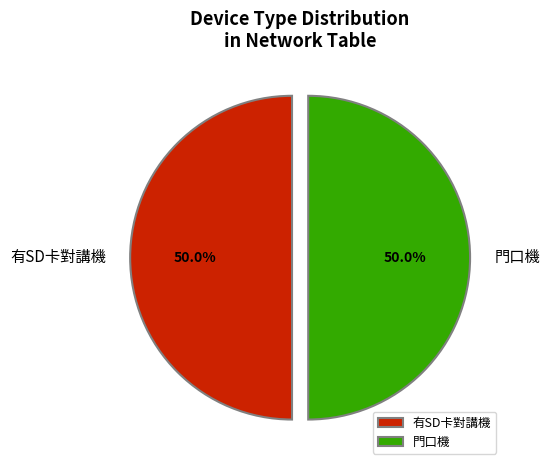

Is the sum of 有SD卡對講機 and 門口機 greater than half?

Yes